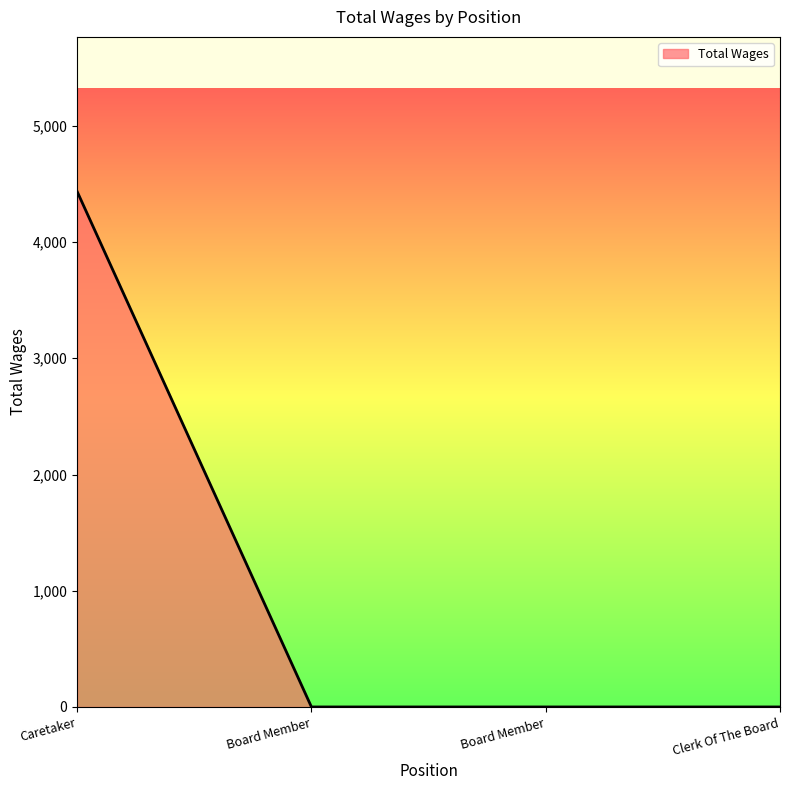

What is the label of the 3rd point from the right?

Board Member